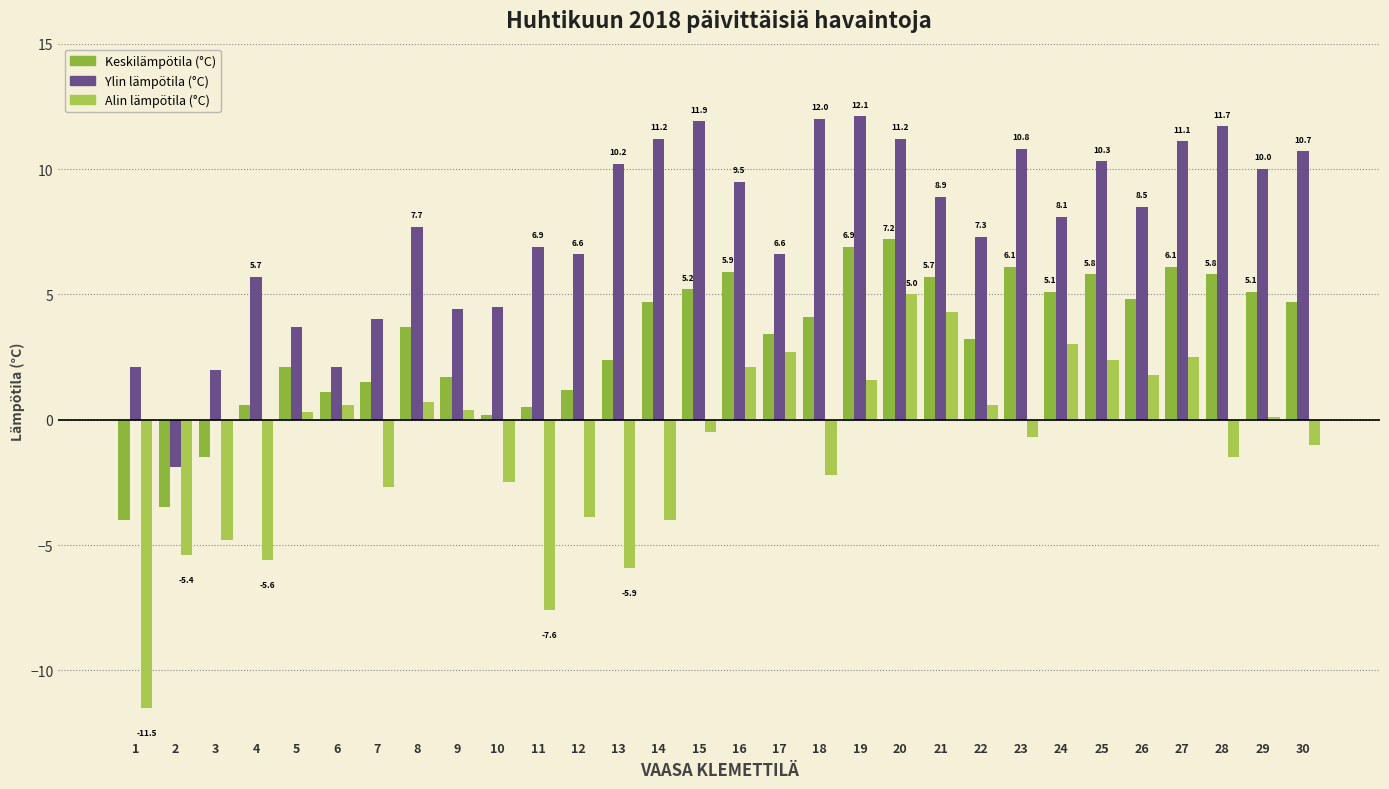

What is the difference between the Alin lämpötila (°C) values at 5 and 24?

2.7